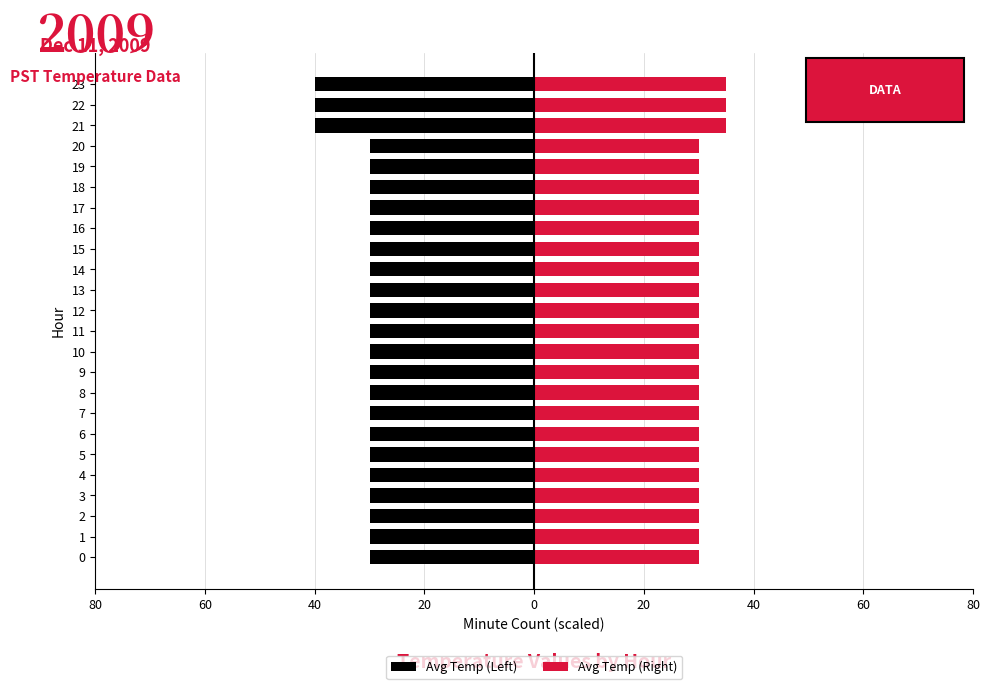

What is the smallest value displayed?

-40